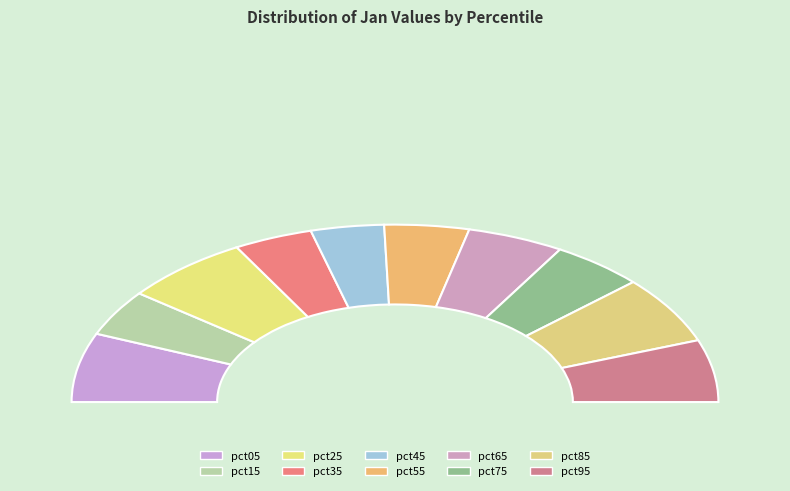

How many slices are in this pie chart?

10